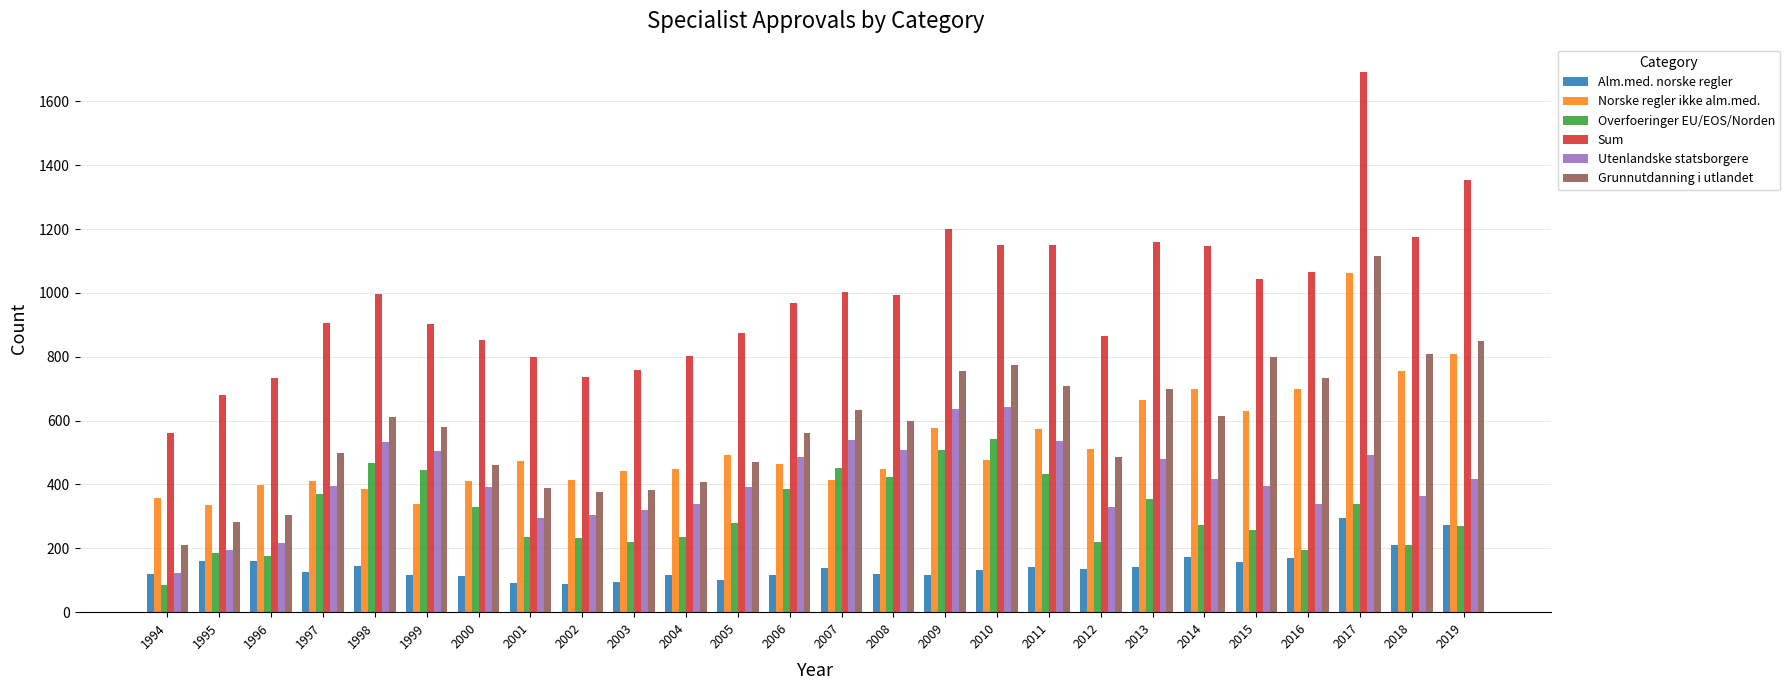

Which series has the largest total across all categories?

Sum